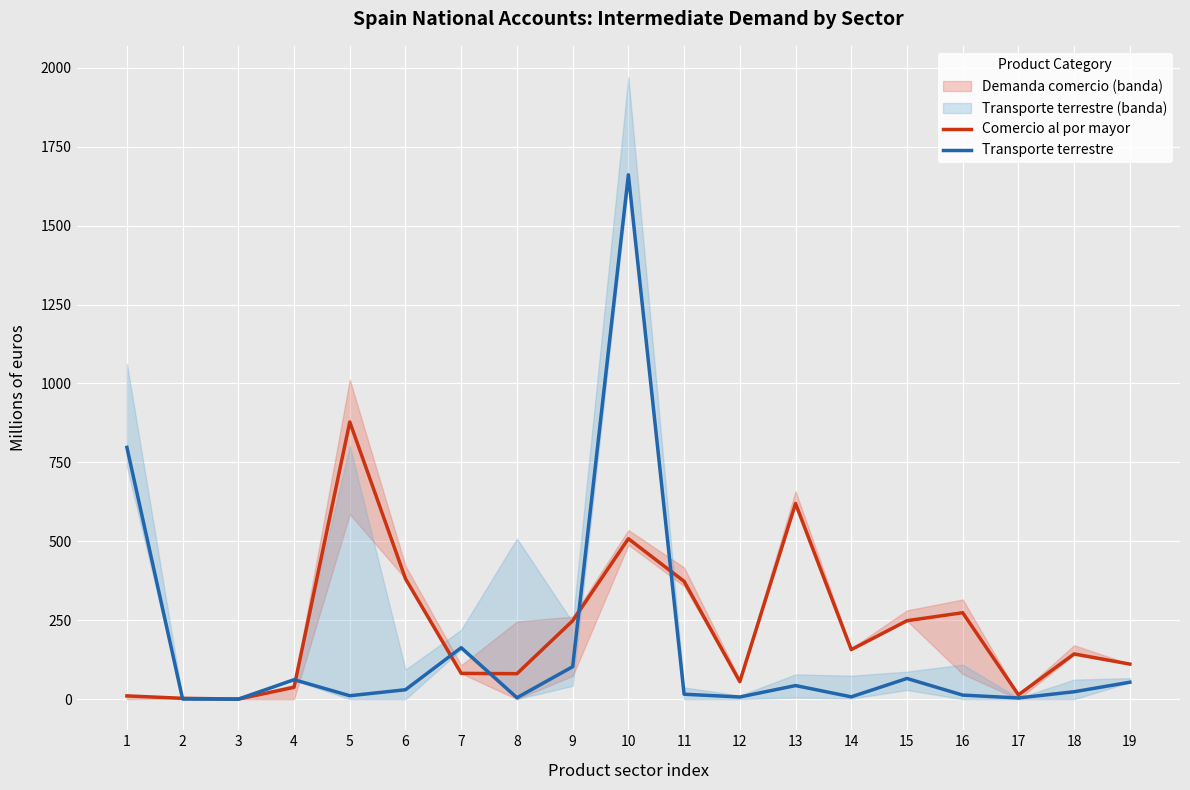

Where does the Comercio al por mayor series first go above 143?

5